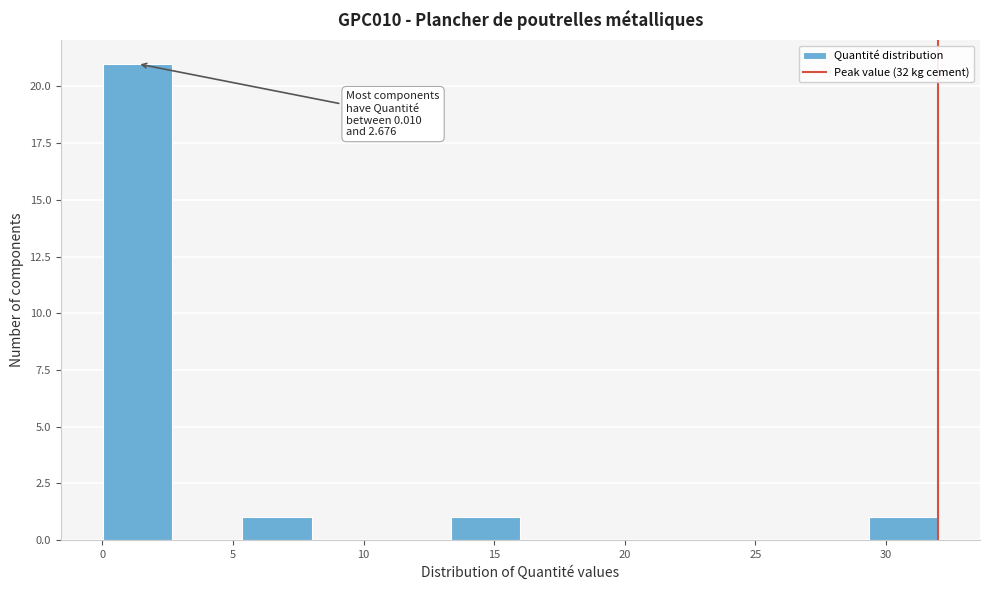

Over which range of the x-axis is the bar tallest?

0.0 to 2.5